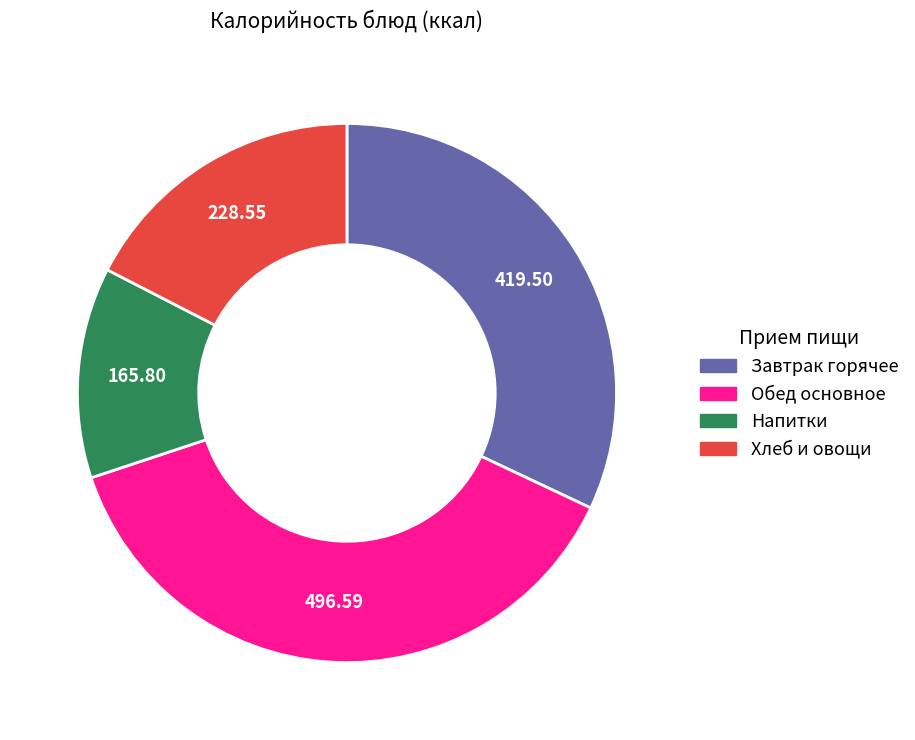

Is there any slice that represents more than half of the pie?

No